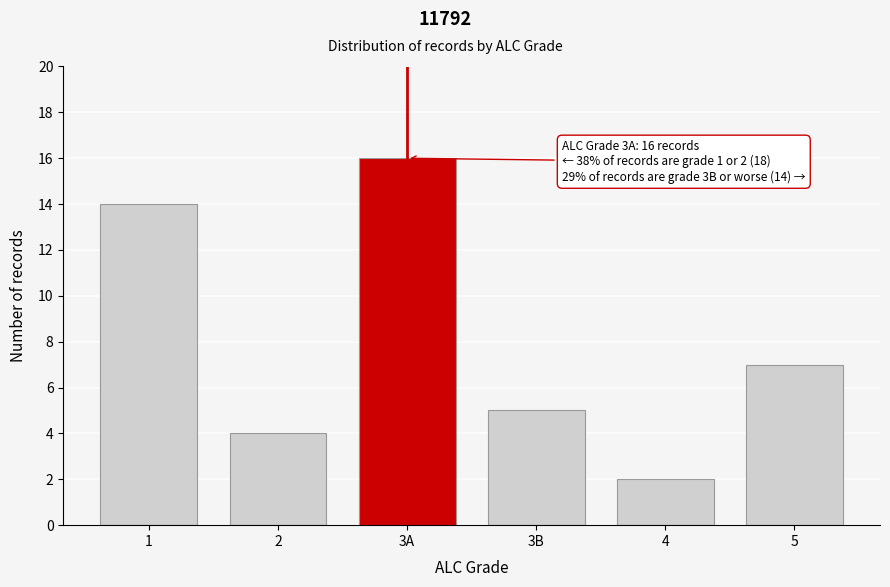

Reading left to right, list all the values displayed in this chart.

14	4	16	5	2	7